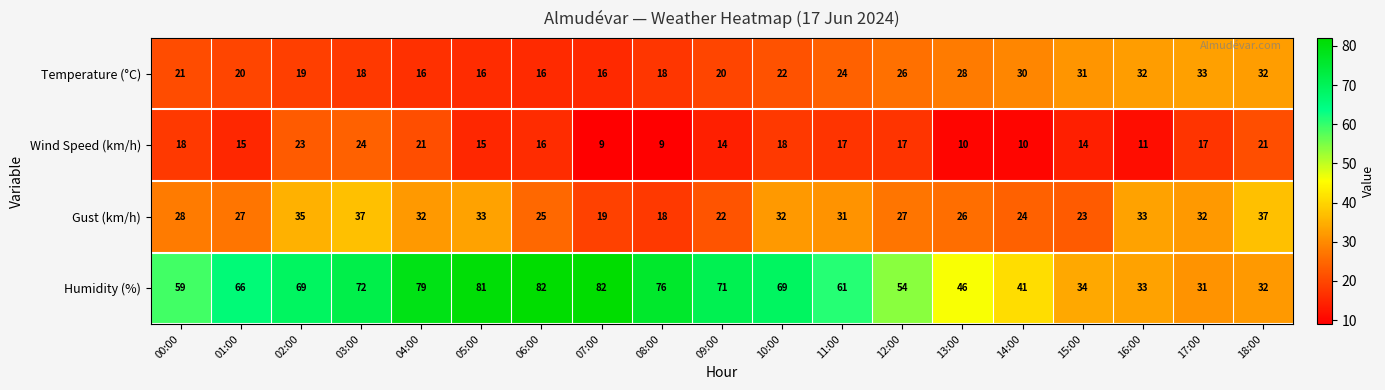

Rank the series at 00:00 from highest to lowest value.

Humidity (%), Gust (km/h), Temperature (°C), Wind Speed (km/h)